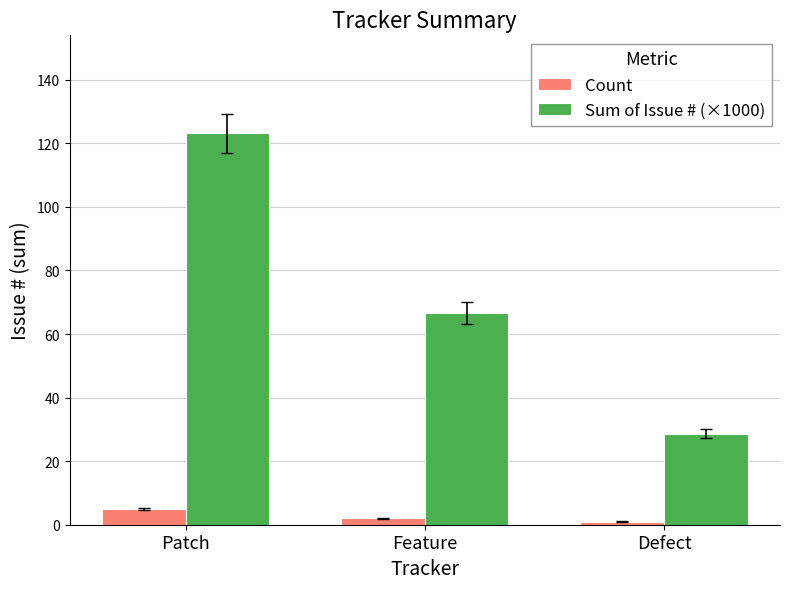

What is the greatest value displayed?

123.2